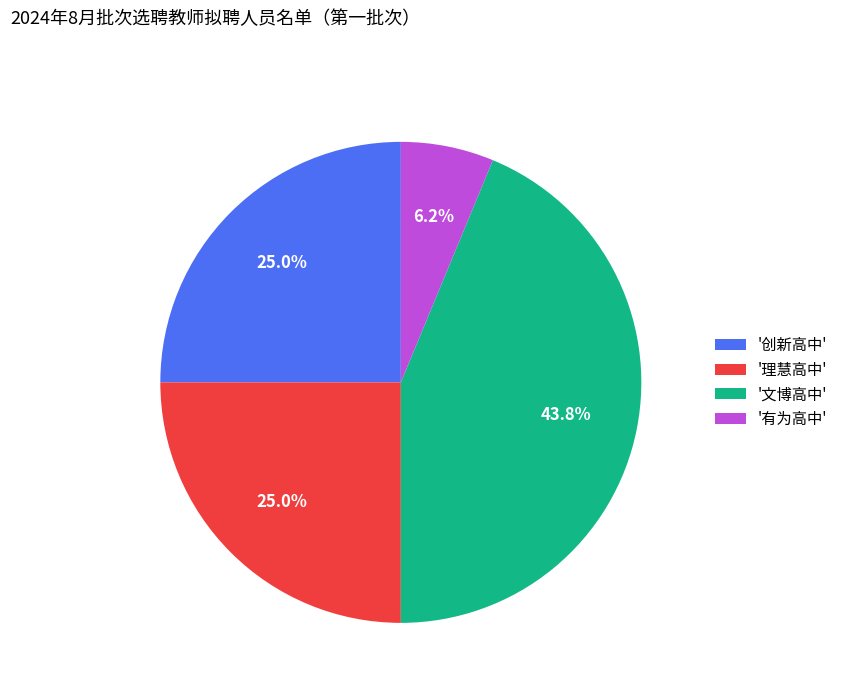

Does '有为高中' account for over 50% of the chart?

No